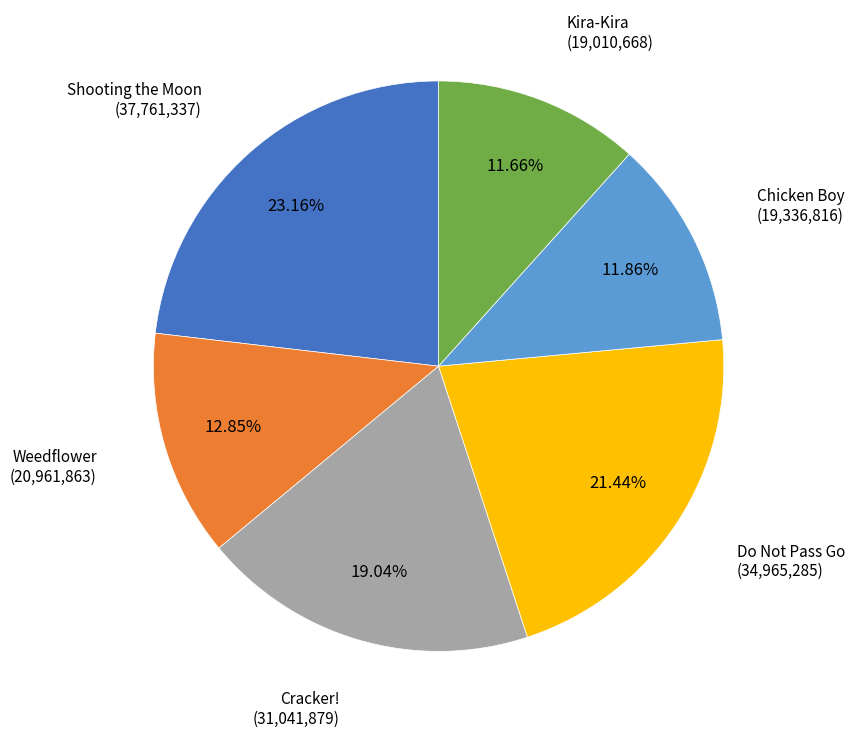

Is there any slice that represents more than half of the pie?

No